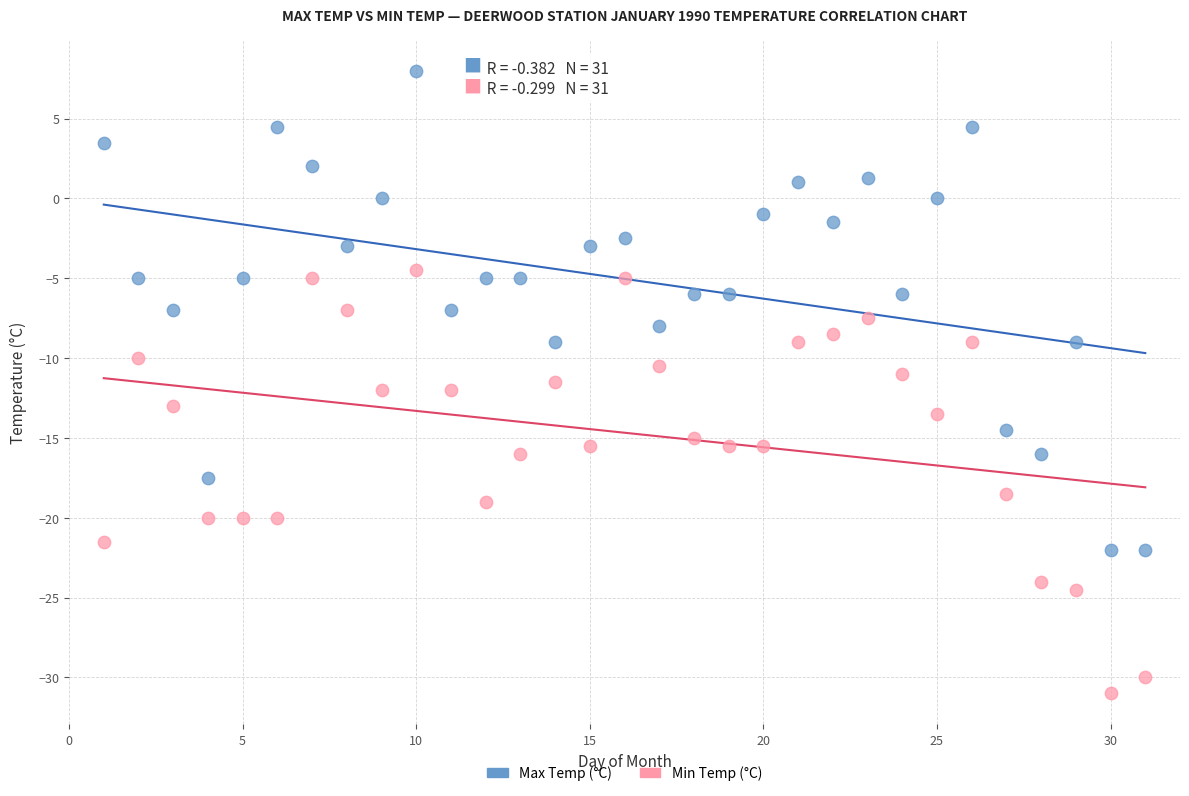

In the Min Temp (°C) series, what Y value is closest to -17?

-16.0